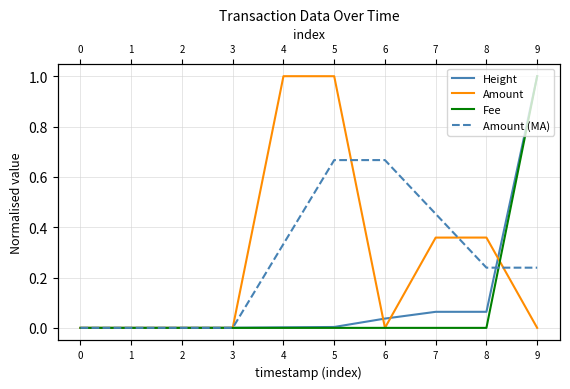

The Amount (MA) series shows 0.0 at 2. True or false?

True